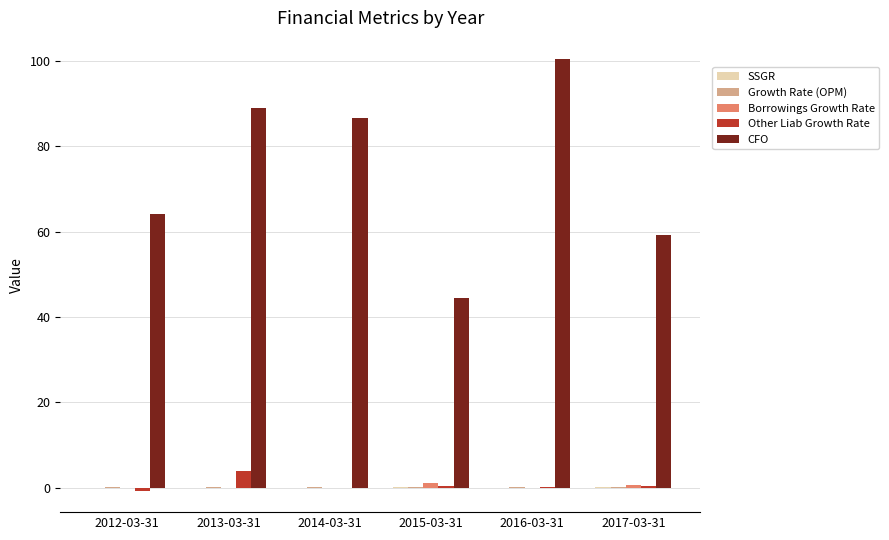

What is the greatest value displayed?

100.4